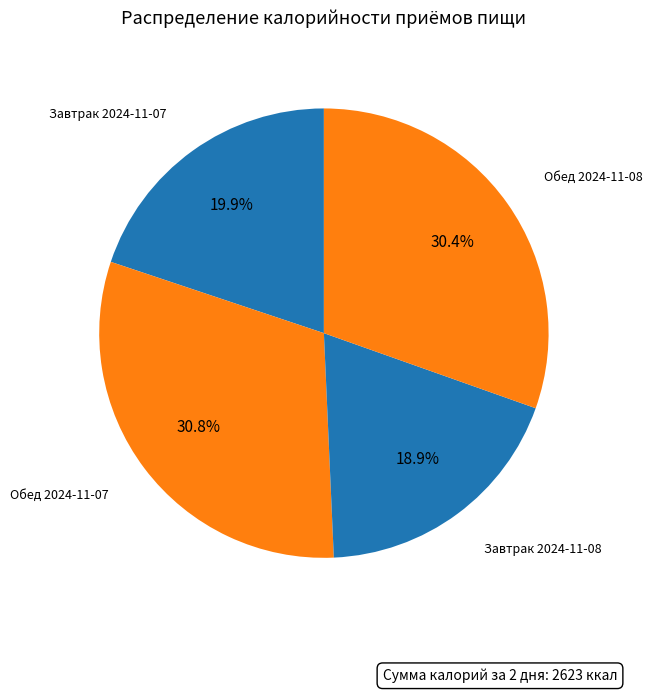

Count the number of slices in the pie.

4